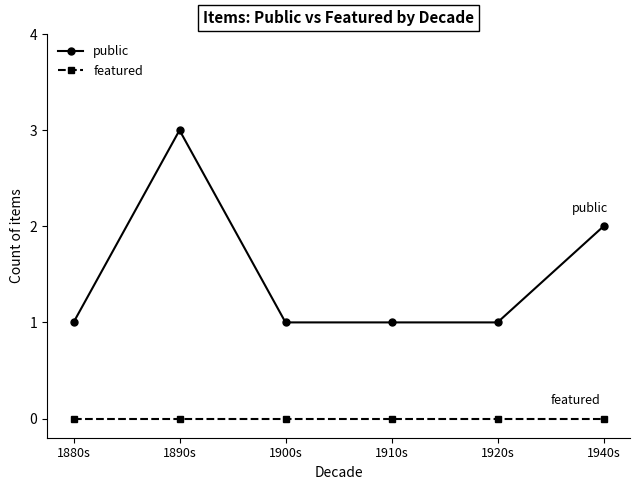

Which series has the largest range (max minus min)?

public